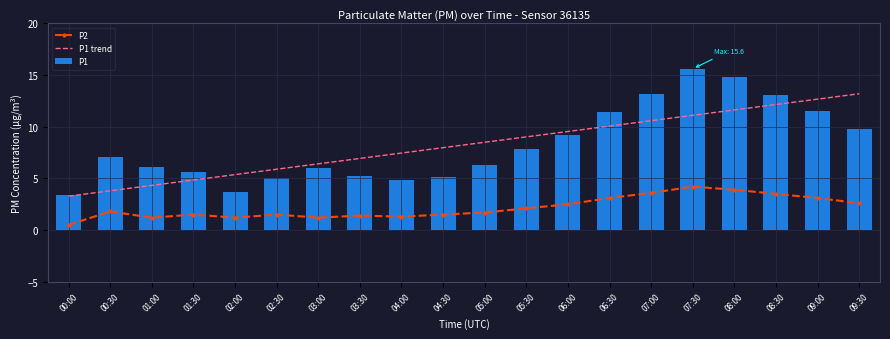

How many values in the P1 trend series are below 8?

10